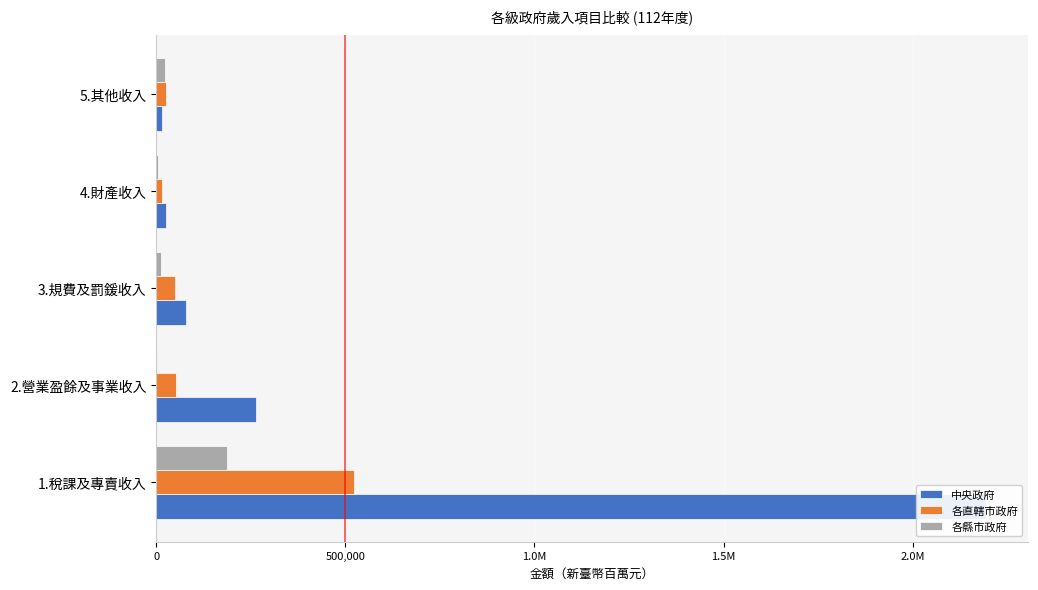

What is the difference between the maximum and minimum values in the 各直轄市政府 series?

506618